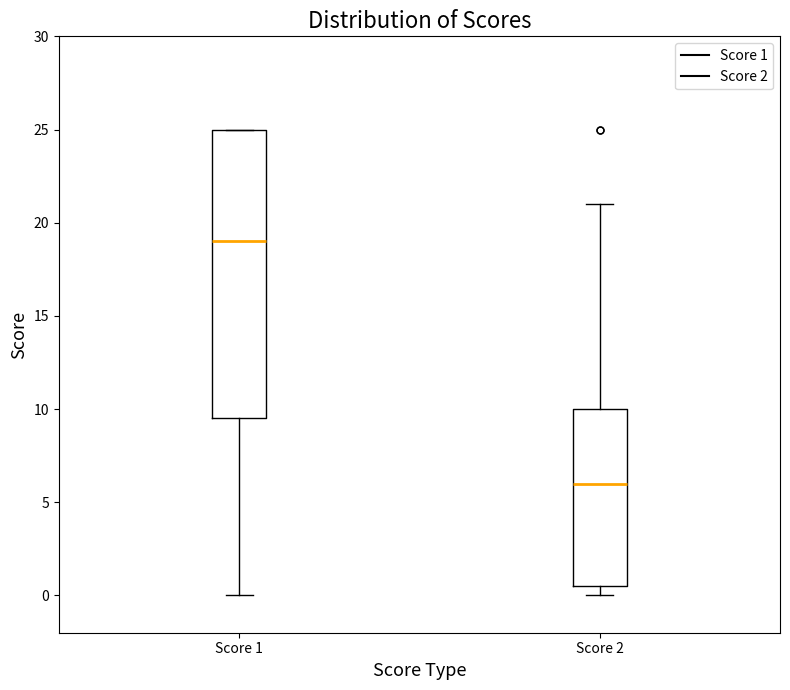

Which box is the tallest, from its lower edge to its upper edge?

Score 1